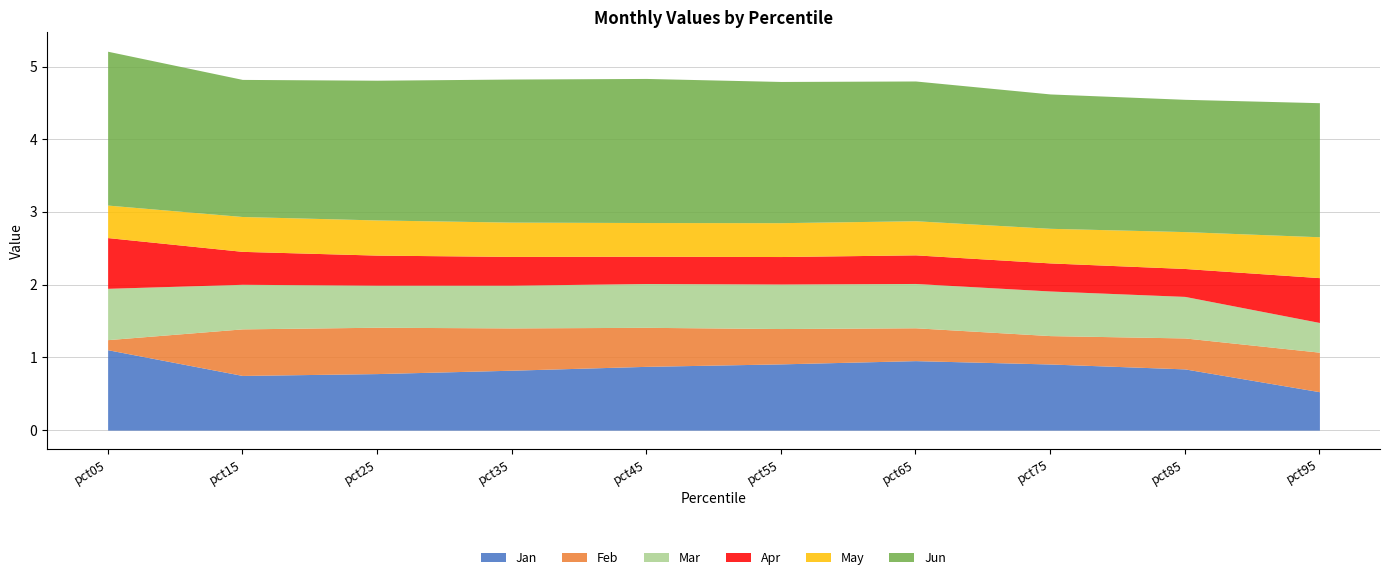

Which series has the largest total across all categories?

Jun